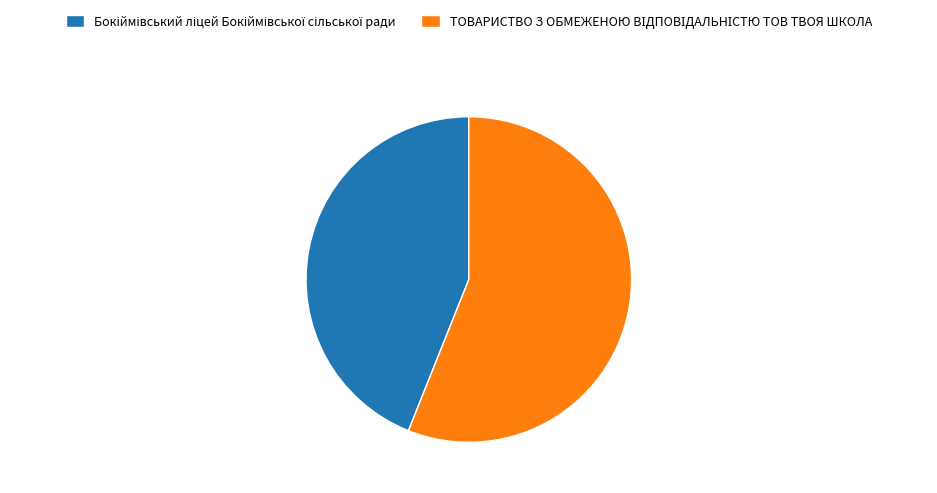

Does any single category account for the majority?

Yes